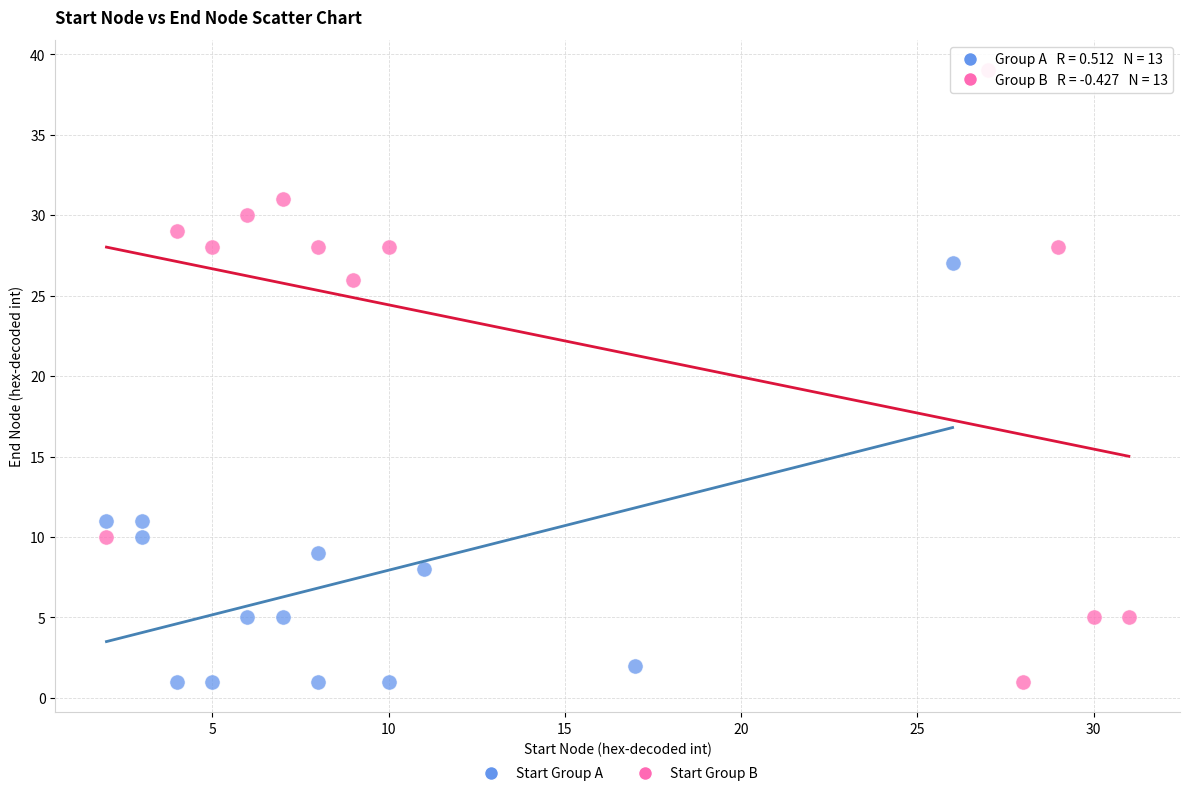

Which series has the widest spread of Y values?

Start Group B